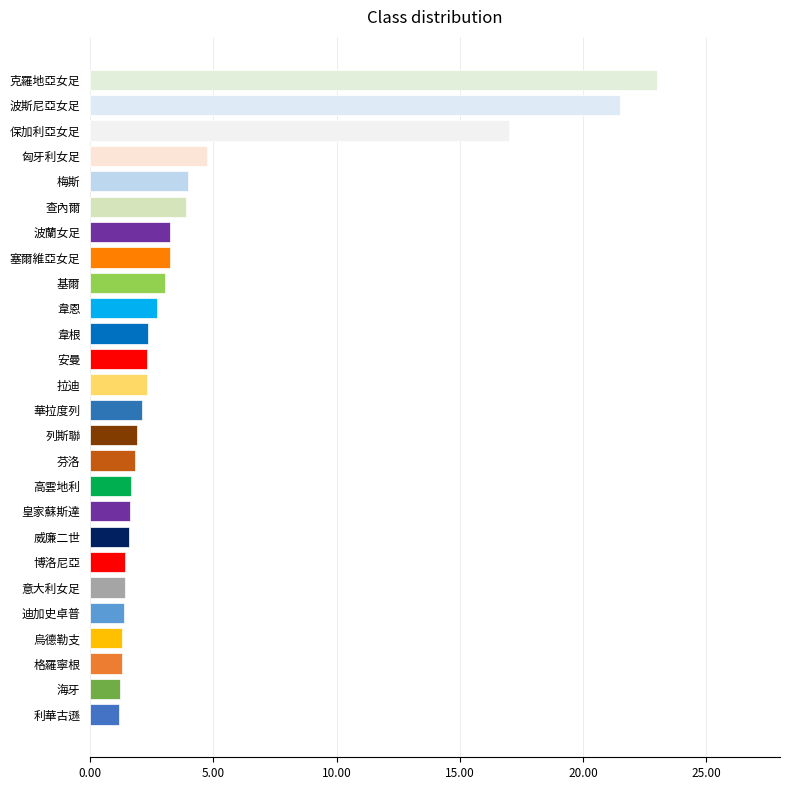

Is it true that the value at 波蘭女足 is 3.2?

True